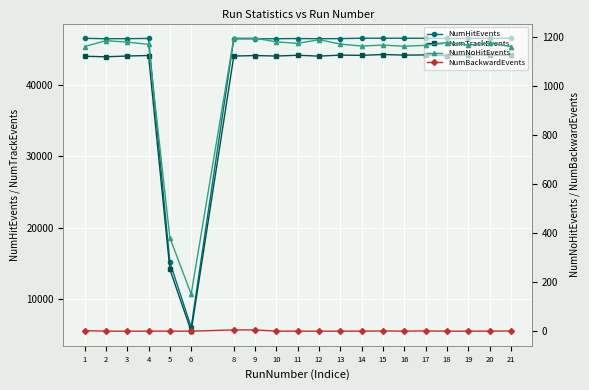

What is the difference between the NumNoHitEvents values at 18 and 12?

12